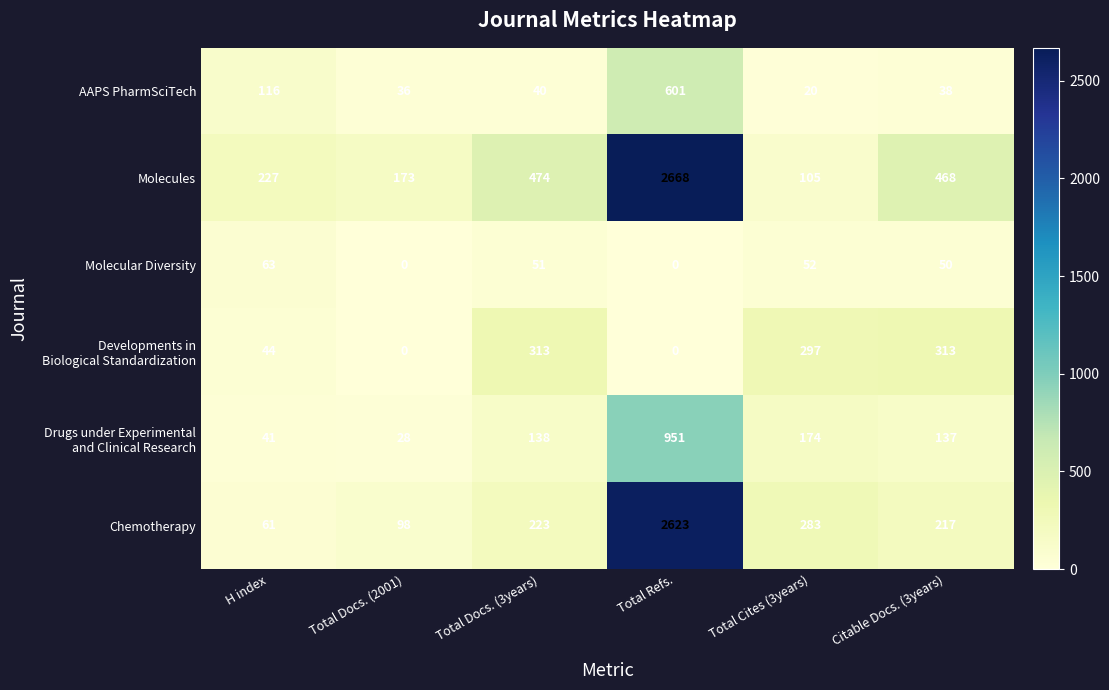

How many data points does each series have?

6